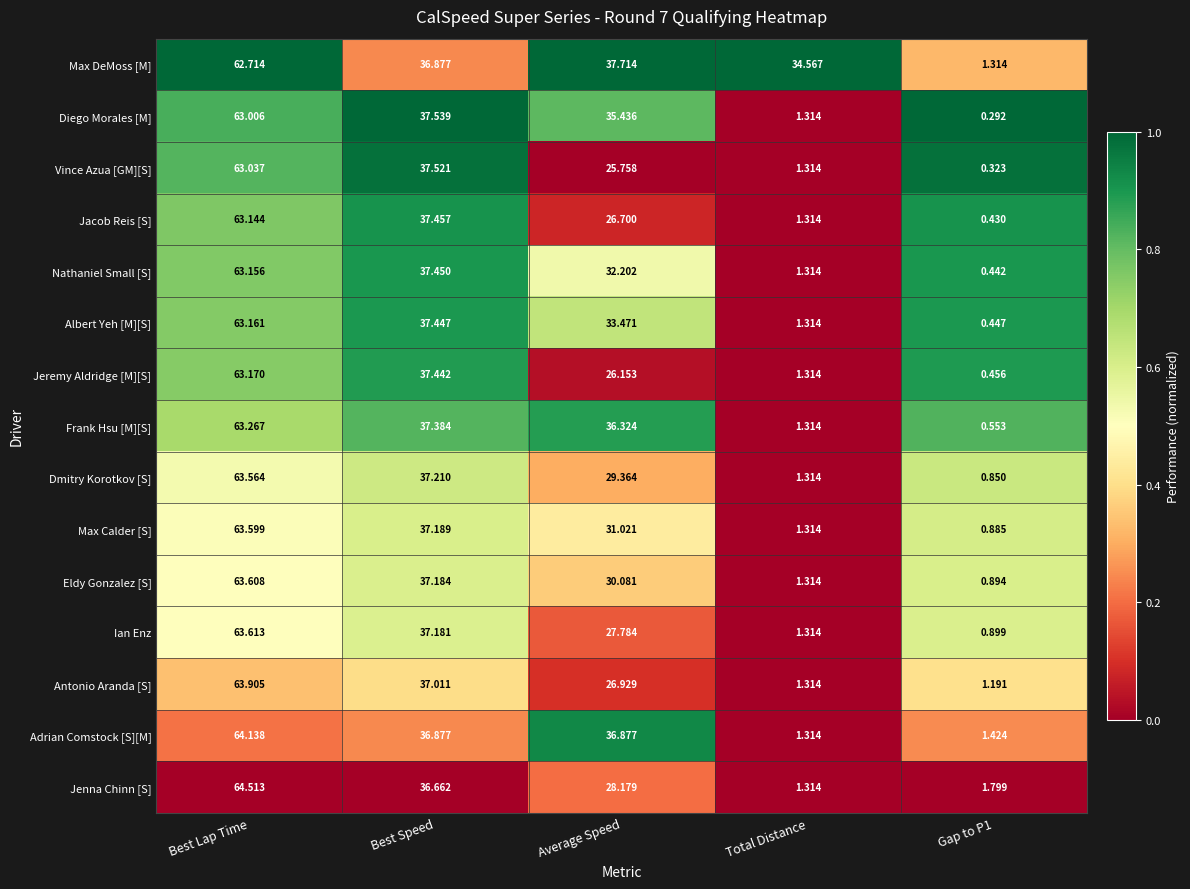

How many data points does each series have?

5